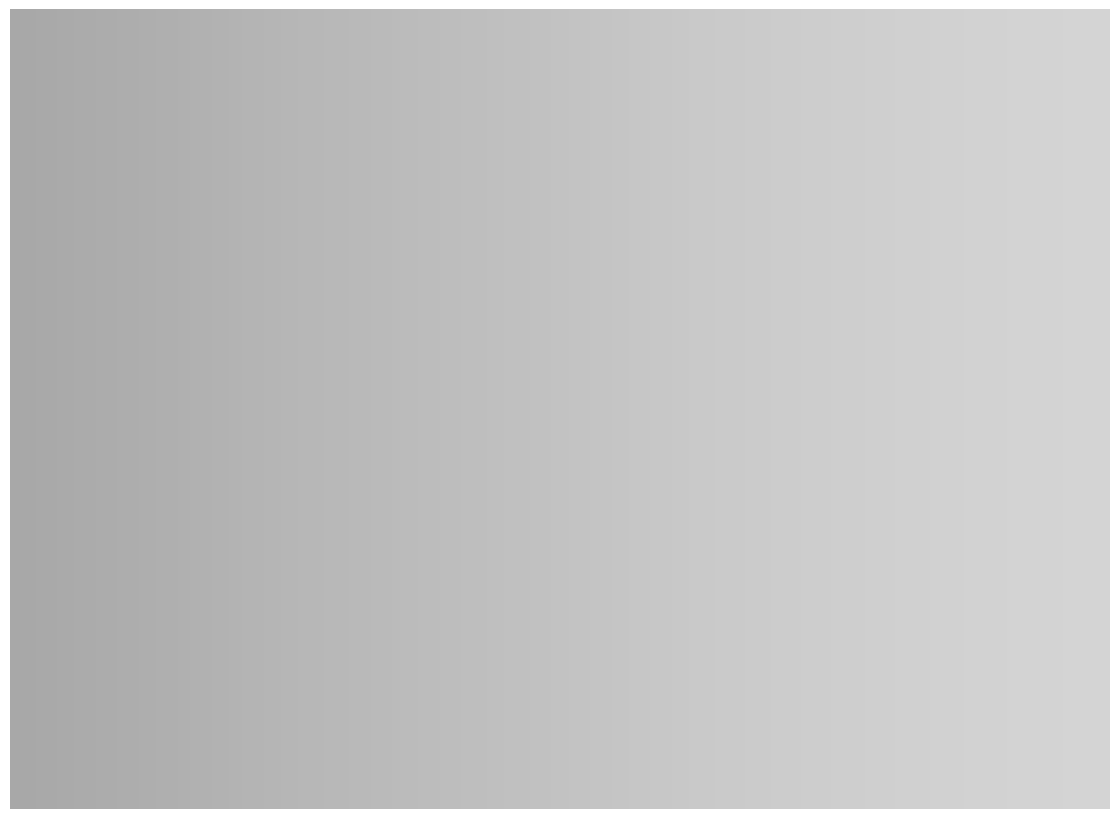

The pct65 slice represents 21% of the pie. True or false?

False